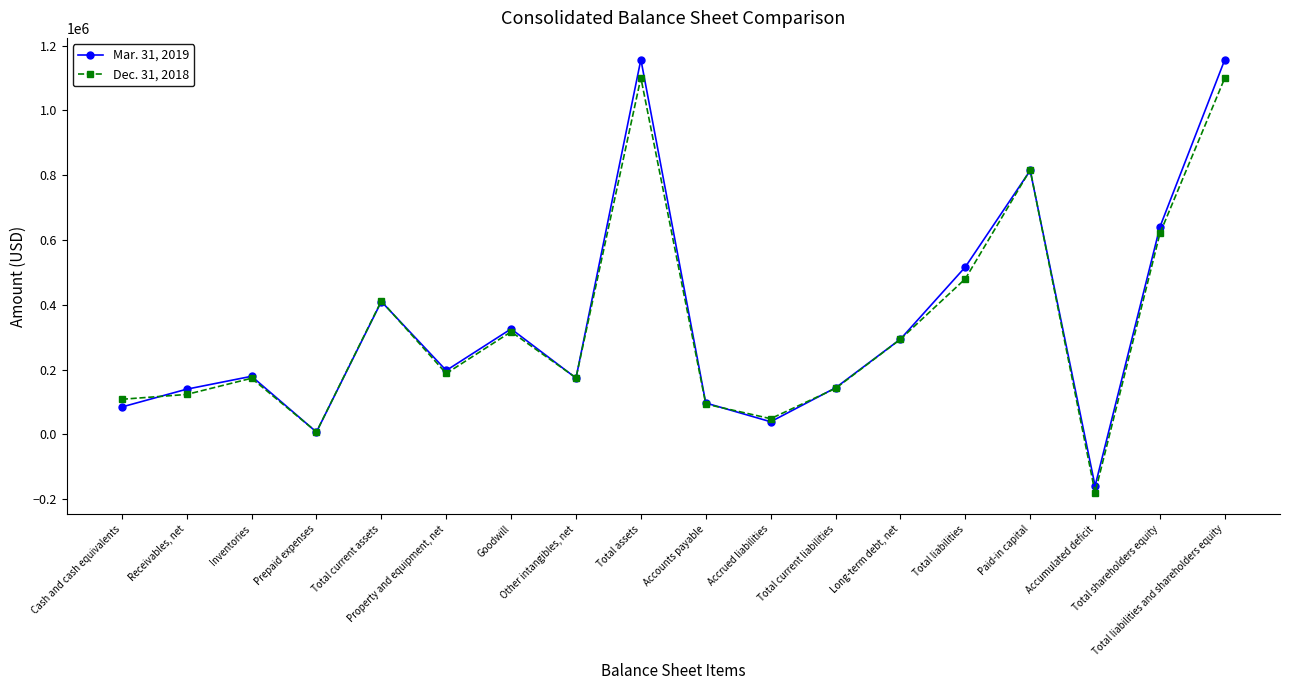

List the series in order of their peak value, highest first.

Mar. 31, 2019, Dec. 31, 2018